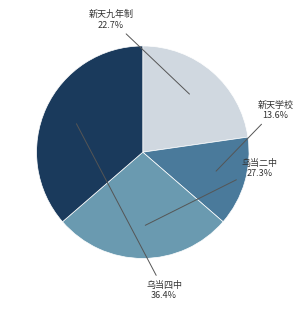

Is there any slice that represents more than half of the pie?

No